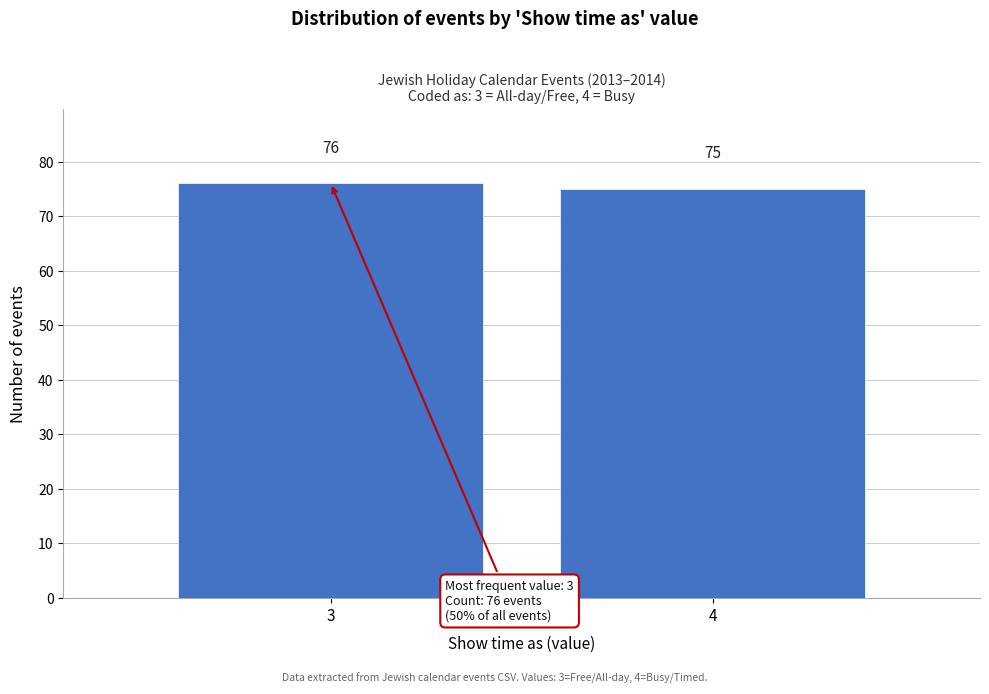

Reading right to left, extract all data points from this chart.

4=75	3=76